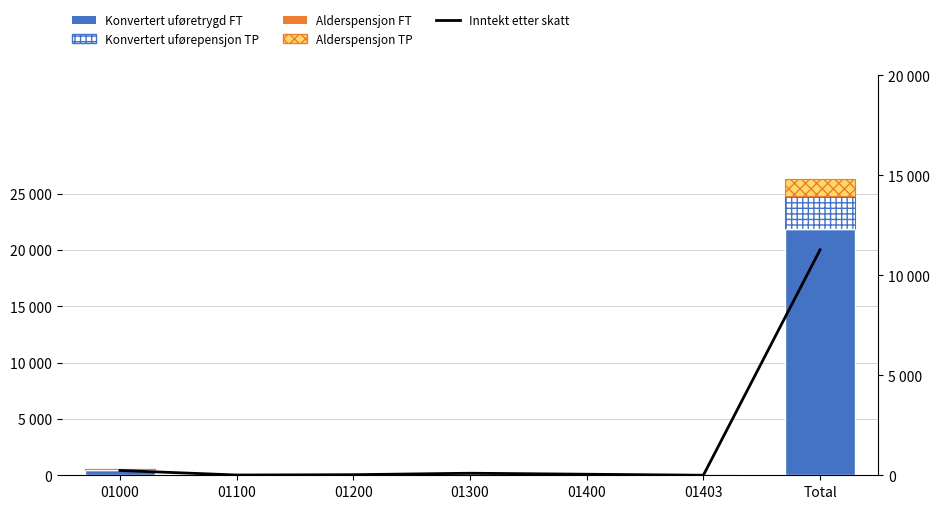

Reading left to right, list all the values displayed in this chart.

Konvertert uføretrygd FT: 01000=507	01100=36	01200=47	01300=218	01400=120	01403=8	Total=21877
Konvertert uførepensjon TP: 01000=47	01100=1	01200=1	01300=19	01400=12	01403=0	Total=2915
Alderspensjon FT: 01000=0	01100=0	01200=0	01300=0	01400=0	01403=0	Total=0
Alderspensjon TP: 01000=27	01100=5	01200=3	01300=9	01400=8	01403=0	Total=1508
Inntekt etter skatt: 01000=240	01100=13	01200=29	01300=102	01400=52	01403=2	Total=11270